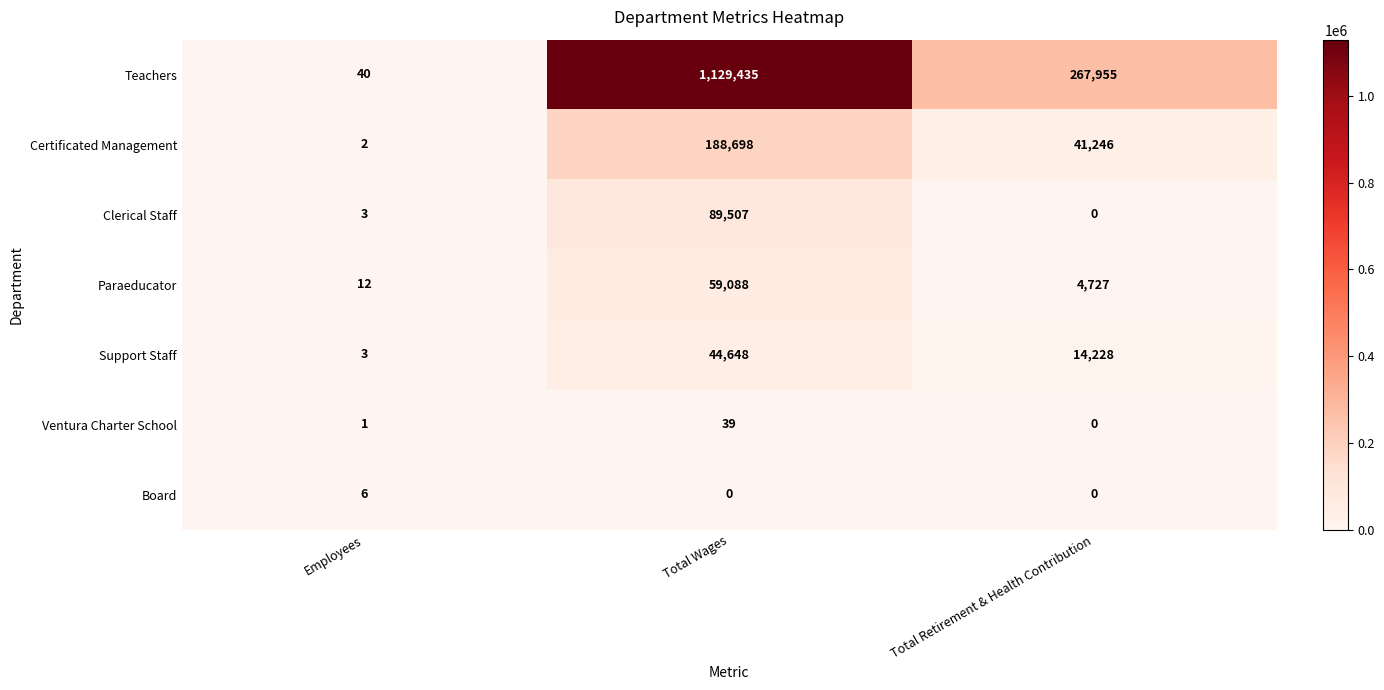

Which category has the lowest value in the Certificated Management series?

Employees